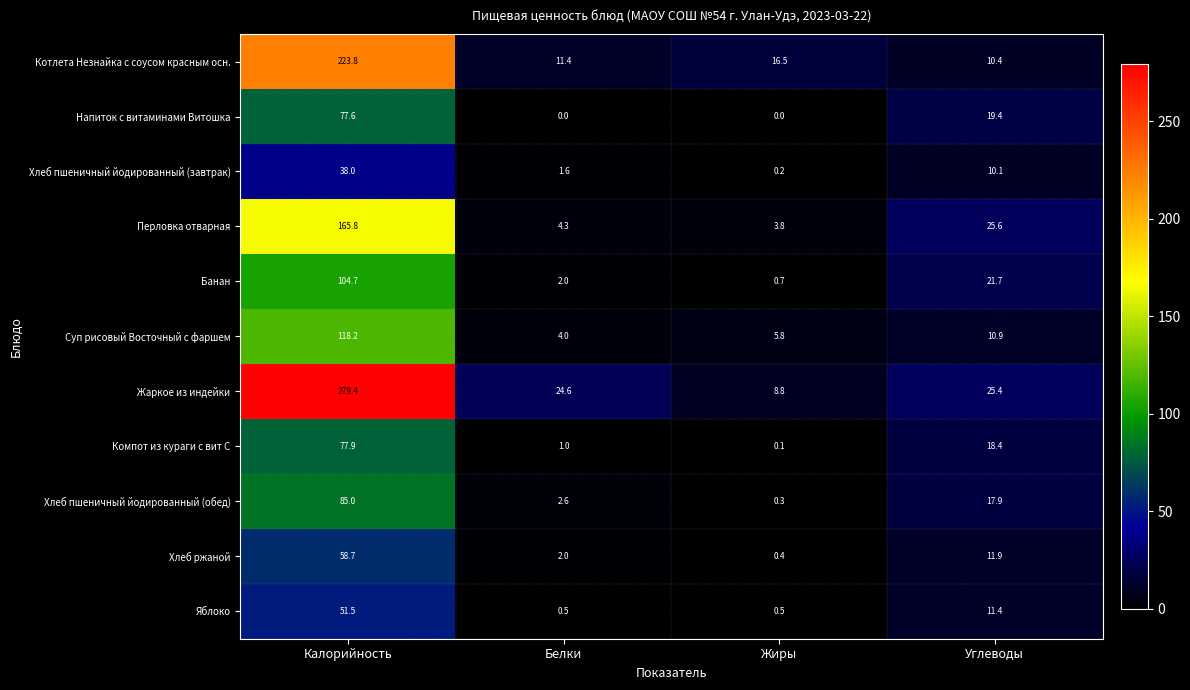

True or false: Напиток с витаминами Витошка has a value of 0.0 at Жиры.

True